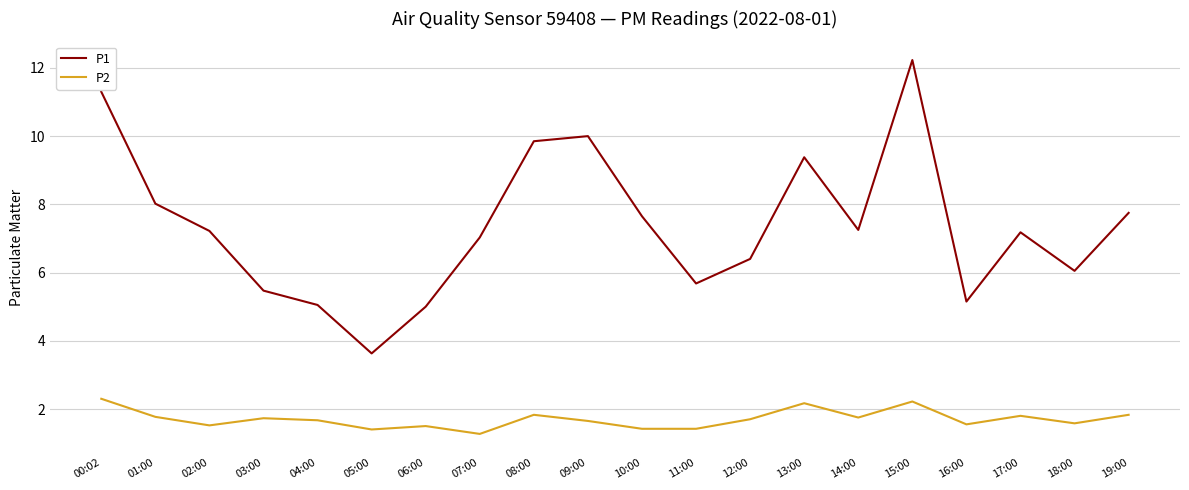

At which category does the chart reach its minimum across all series?

07:00